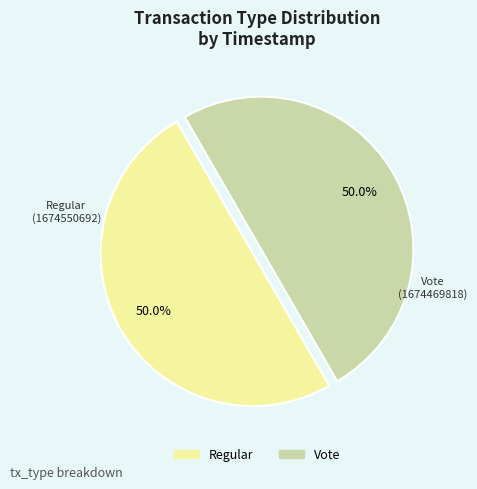

Combined, do Regular and Vote account for over 50%?

Yes